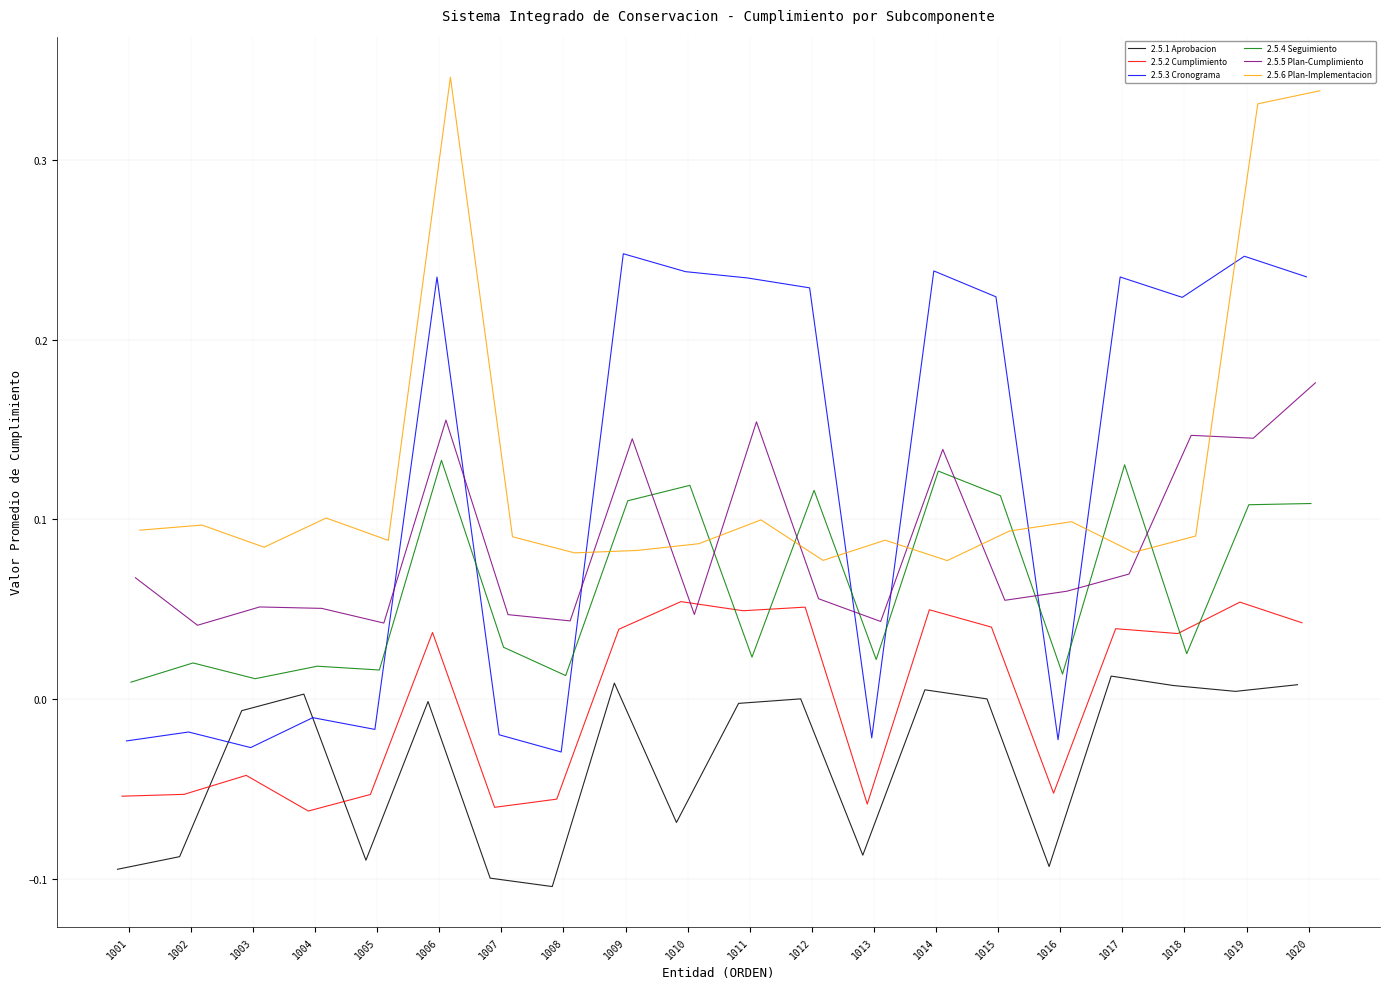

Reading left to right, list all the values displayed in this chart.

2.5.1 Aprobacion: -0.1	-0.1	-0.0	0.0	-0.1	-0.0	-0.1	-0.1	0.0	-0.1	-0.0	0.0	-0.1	0.0	0.0	-0.1	0.0	0.0	0.0	0.0
2.5.2 Cumplimiento: -0.1	-0.1	-0.0	-0.1	-0.1	0.0	-0.1	-0.1	0.0	0.1	0.0	0.1	-0.1	0.0	0.0	-0.1	0.0	0.0	0.1	0.0
2.5.3 Cronograma: -0.0	-0.0	-0.0	-0.0	-0.0	0.2	-0.0	-0.0	0.2	0.2	0.2	0.2	-0.0	0.2	0.2	-0.0	0.2	0.2	0.2	0.2
2.5.4 Seguimiento: 0.0	0.0	0.0	0.0	0.0	0.1	0.0	0.0	0.1	0.1	0.0	0.1	0.0	0.1	0.1	0.0	0.1	0.0	0.1	0.1
2.5.5 Plan-Cumplimiento: 0.1	0.0	0.1	0.1	0.0	0.2	0.0	0.0	0.1	0.0	0.2	0.1	0.0	0.1	0.1	0.1	0.1	0.1	0.1	0.2
2.5.6 Plan-Implementacion: 0.1	0.1	0.1	0.1	0.1	0.3	0.1	0.1	0.1	0.1	0.1	0.1	0.1	0.1	0.1	0.1	0.1	0.1	0.3	0.3